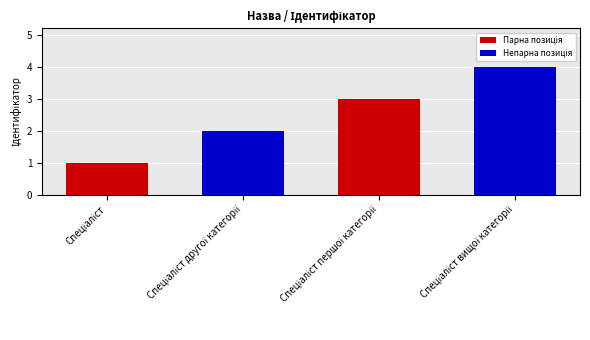

What is the maximum value shown in the chart?

4